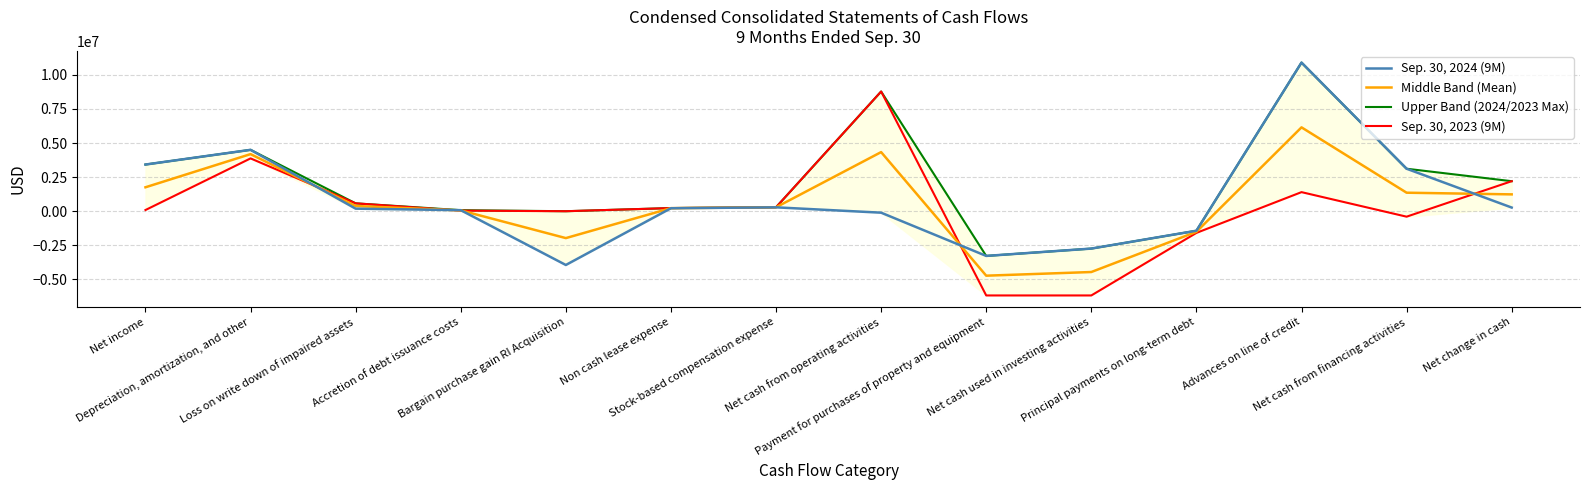

Which series has the largest range (max minus min)?

Sep. 30, 2023 (9M)